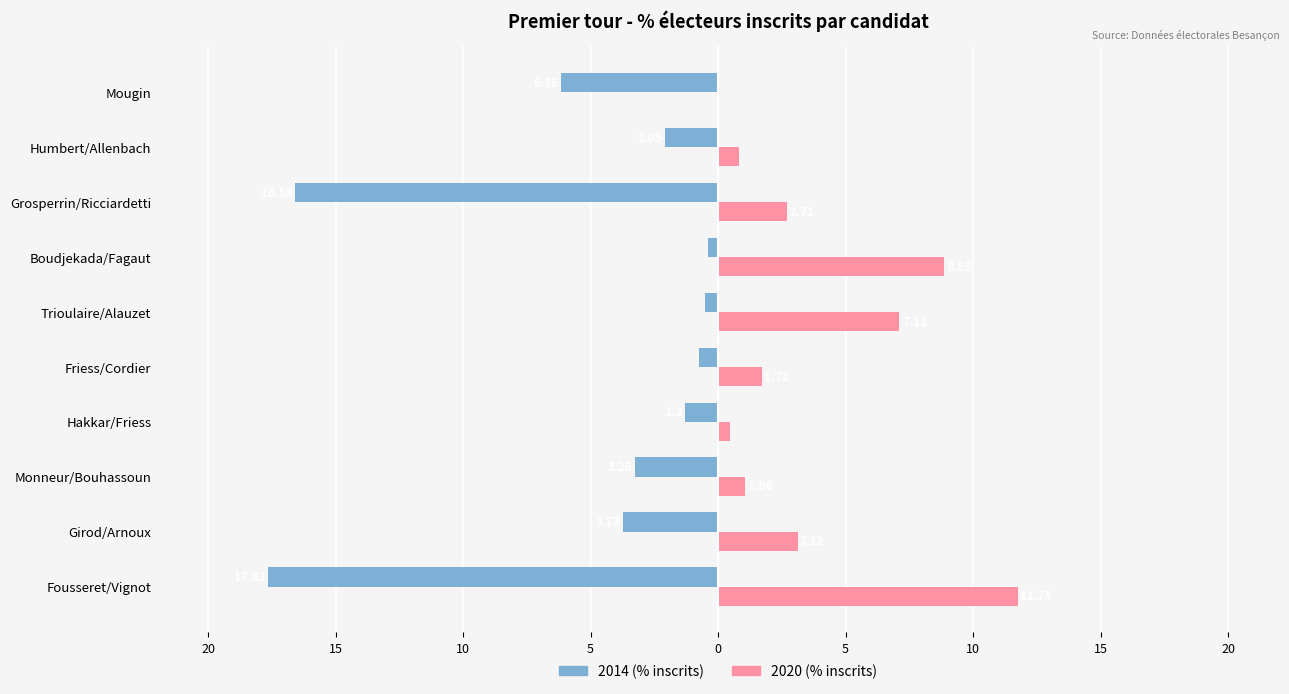

Which series has the largest range (max minus min)?

2014 (% inscrits)